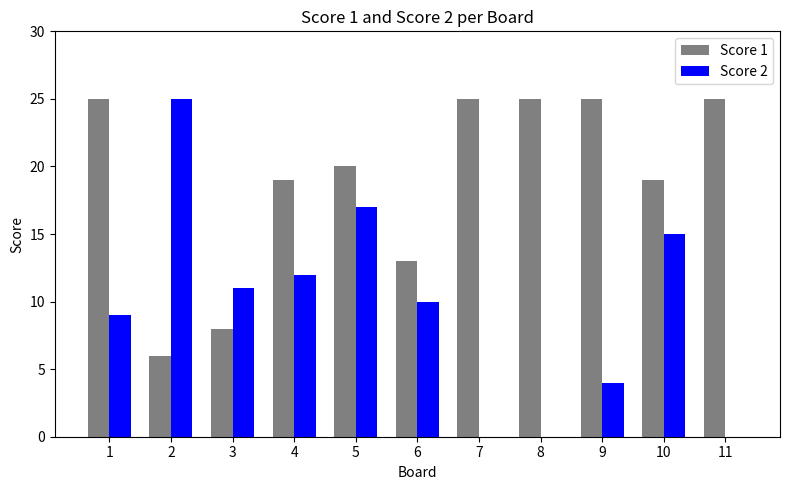

Which series has the largest total across all categories?

Score 1